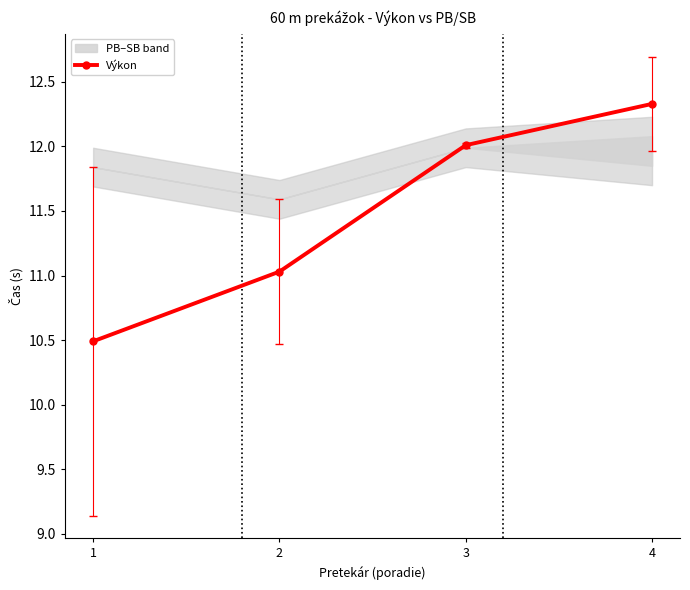

What is the ratio of the value at 3 to the value at 4?

1.0